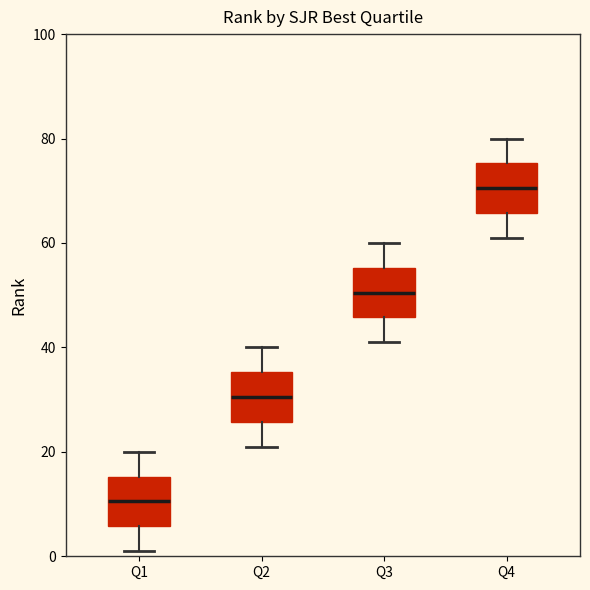

Reading left to right, read every box against the y-axis: the position of its median line, the range the box covers, and the ends of its whiskers. The values are not printed on the chart, so give them approximately, as read against the axis.

Q1: median 10, box 6 to 16, whiskers 2 to 20
Q2: median 30, box 26 to 36, whiskers 22 to 40
Q3: median 50, box 46 to 56, whiskers 42 to 60
Q4: median 70, box 66 to 76, whiskers 62 to 80